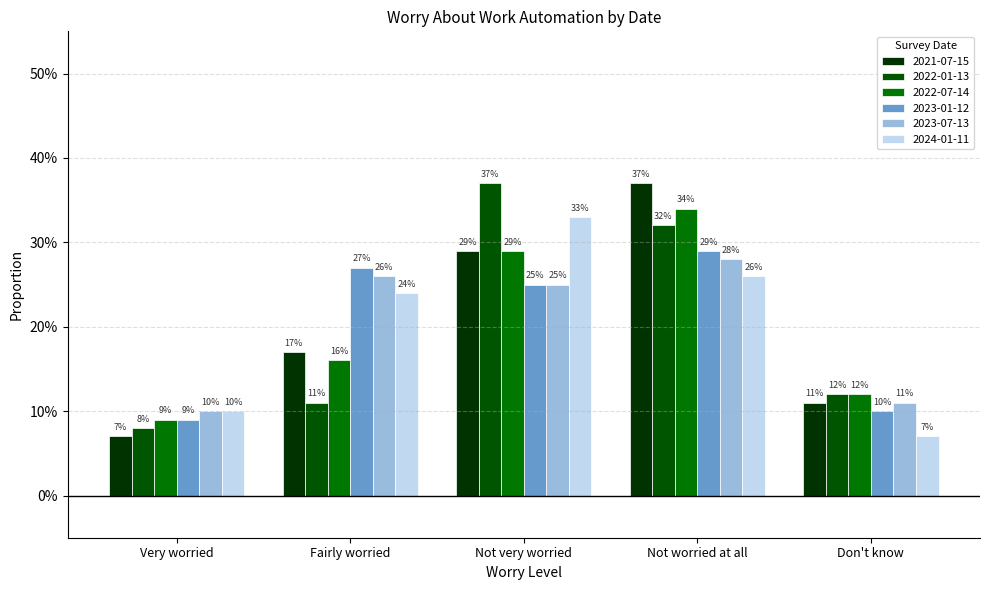

Are the bars grouped side by side (vs. stacked)?

Yes